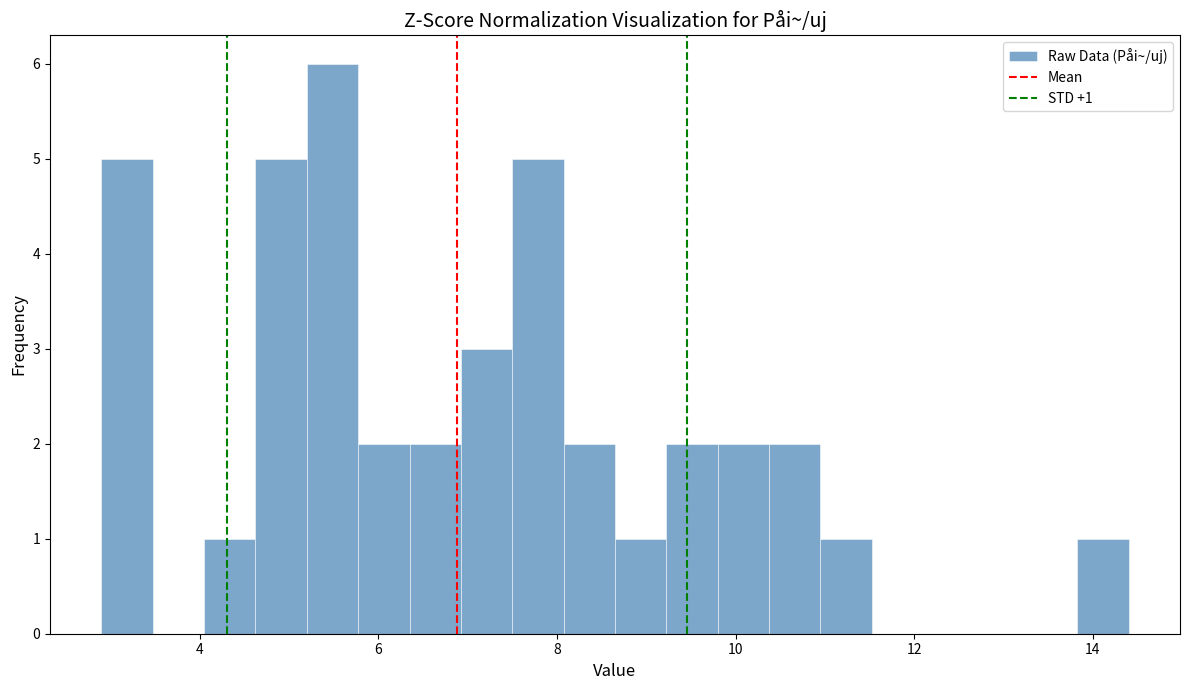

Around what value on the x-axis is the tallest bar? Give the approximate position of its centre, as read against the axis.

5.4